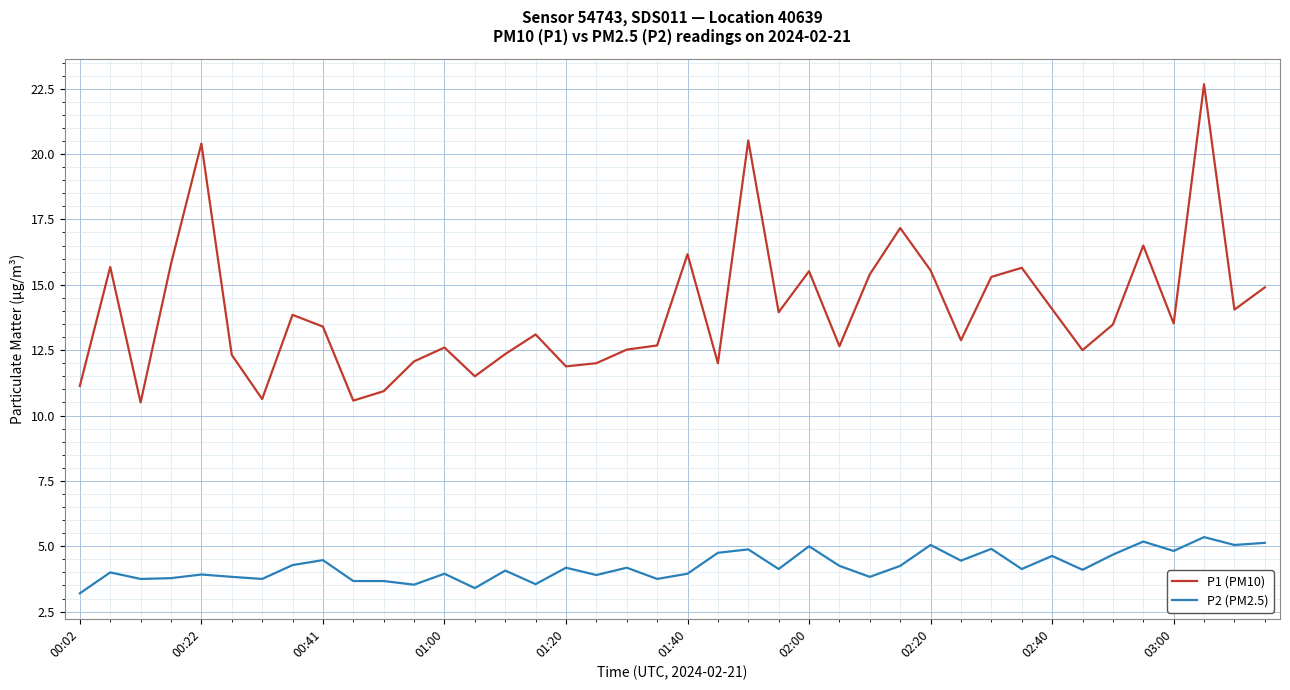

List the series in order of their peak value, highest first.

P1 (PM10), P2 (PM2.5)